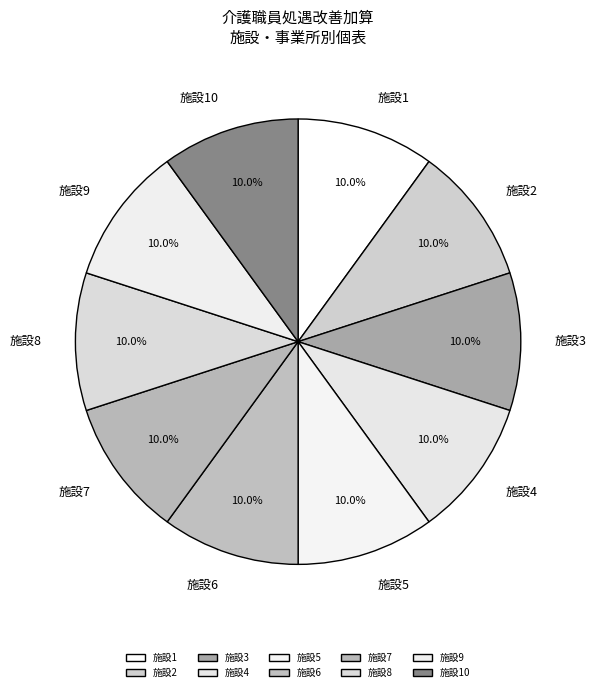

Approximately how many times larger is the value at 施設6 compared to 施設8?

1.0